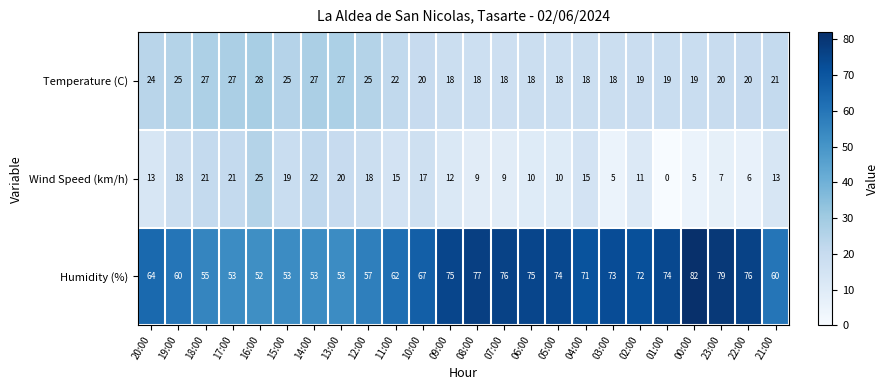

At 10:00, list the series in order from smallest to largest.

Wind Speed (km/h), Temperature (C), Humidity (%)